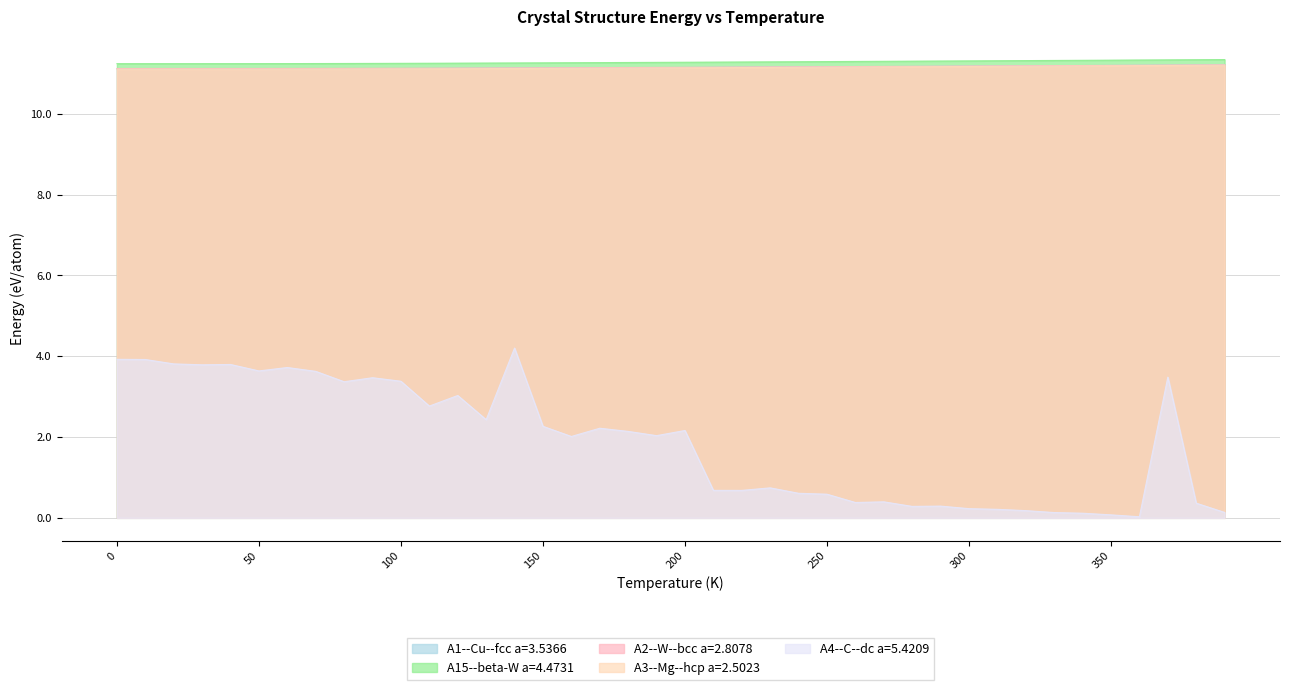

What is the difference between the second highest and minimum values in the A3--Mg--hcp a=2.5023 series?

0.1